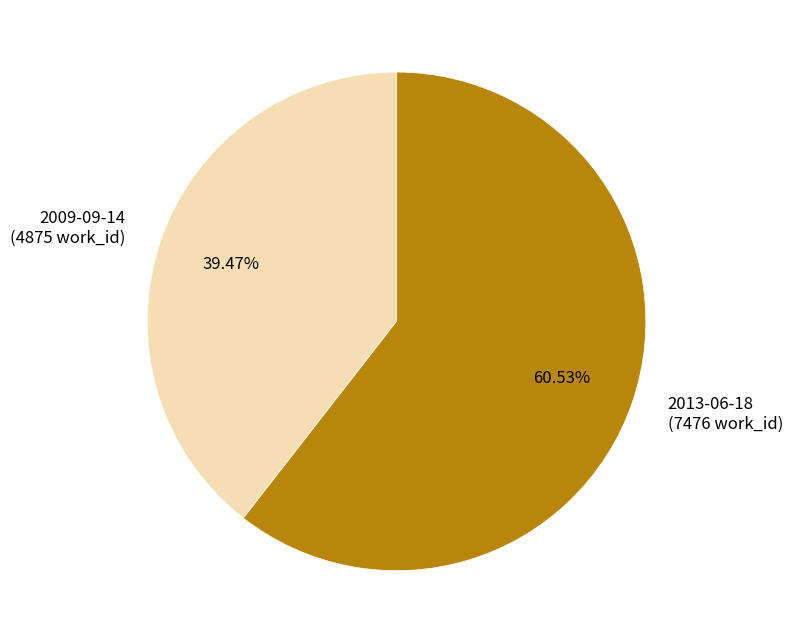

Does any single category account for the majority?

Yes